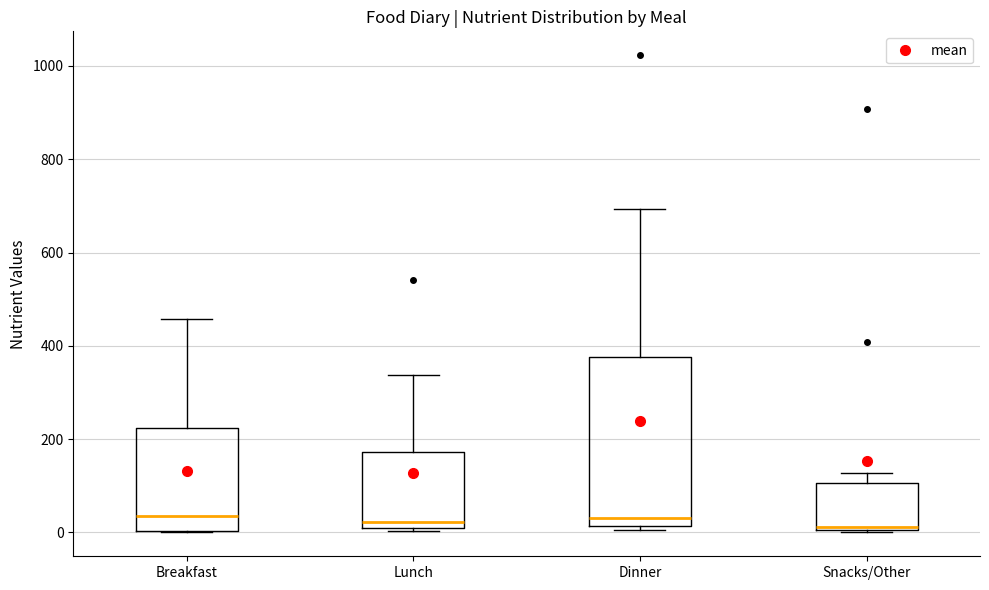

Reading left to right, read every box against the y-axis: the position of its median line, the range the box covers, and the ends of its whiskers. The values are not printed on the chart, so give them approximately, as read against the axis.

Breakfast: median 40, box 0 to 220, whiskers 0 to 460
Lunch: median 20, box 0 to 180, whiskers 0 (just below the box's lower edge) to 340
Dinner: median 40, box 20 to 380, whiskers 0 to 700
Snacks/Other: median 20, box 0 to 100, whiskers 0 to 120